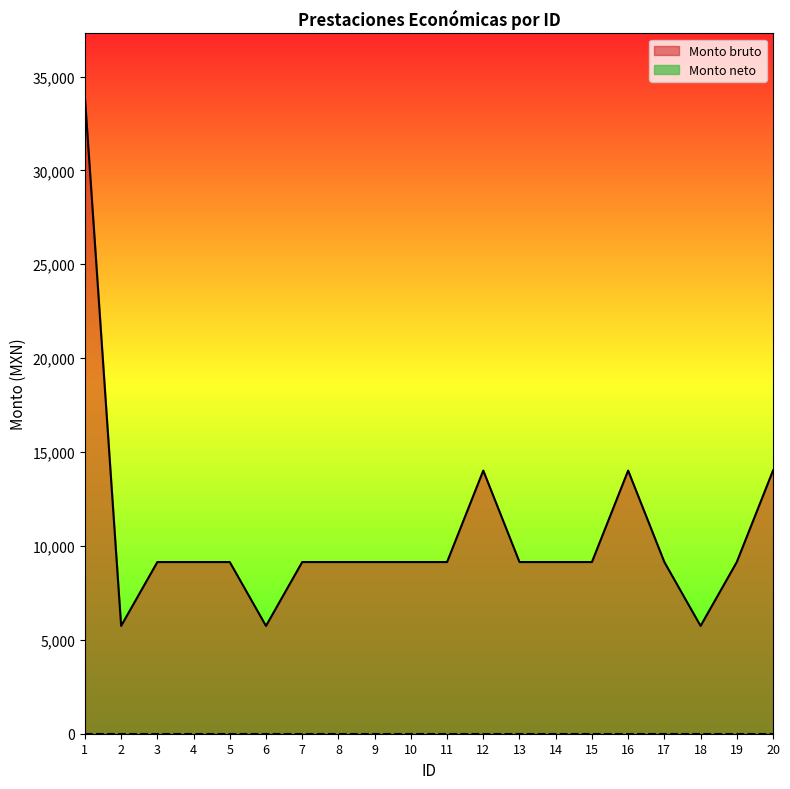

What is the maximum value shown in the chart?

33904.0